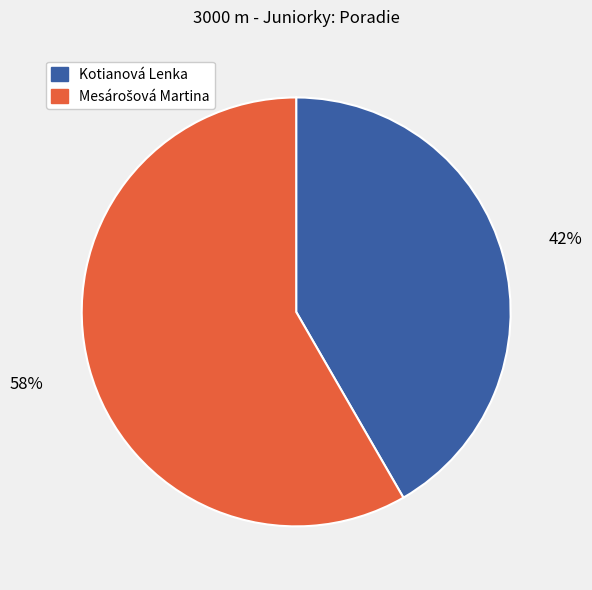

Which category has the smallest portion of the pie?

Kotianová Lenka